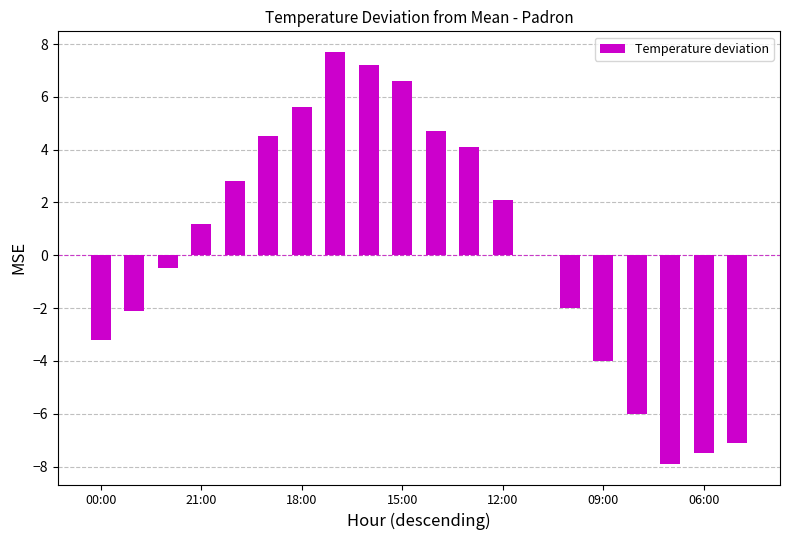

What is the average value?

0.3